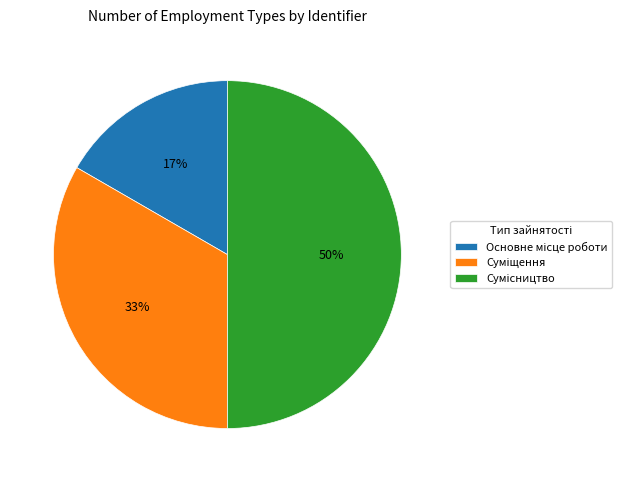

To the nearest percent, what is the average slice percentage?

33%